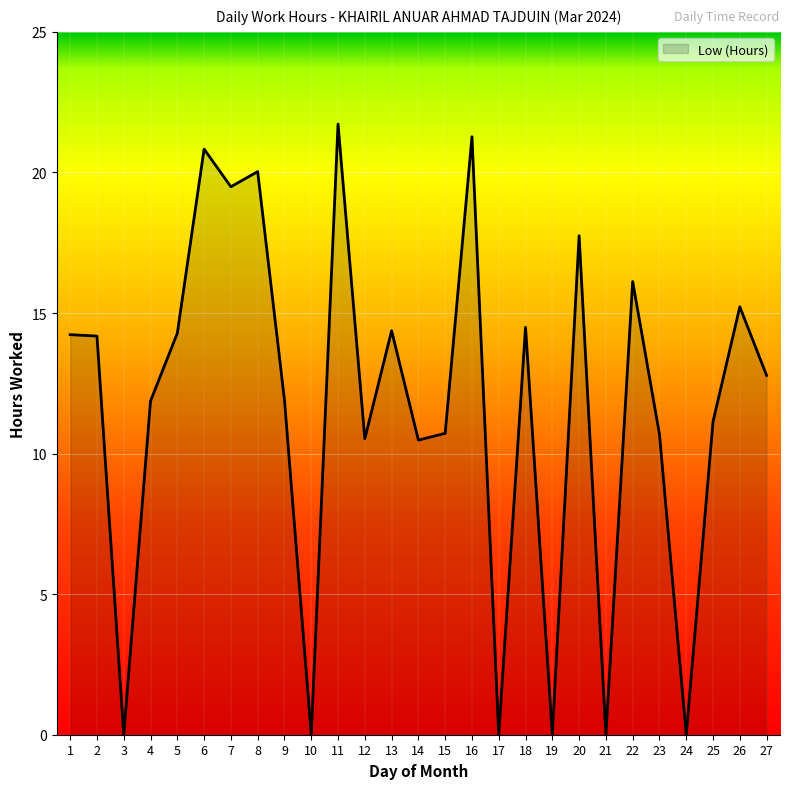

What is the change in value from 1 to 11?

+7.5